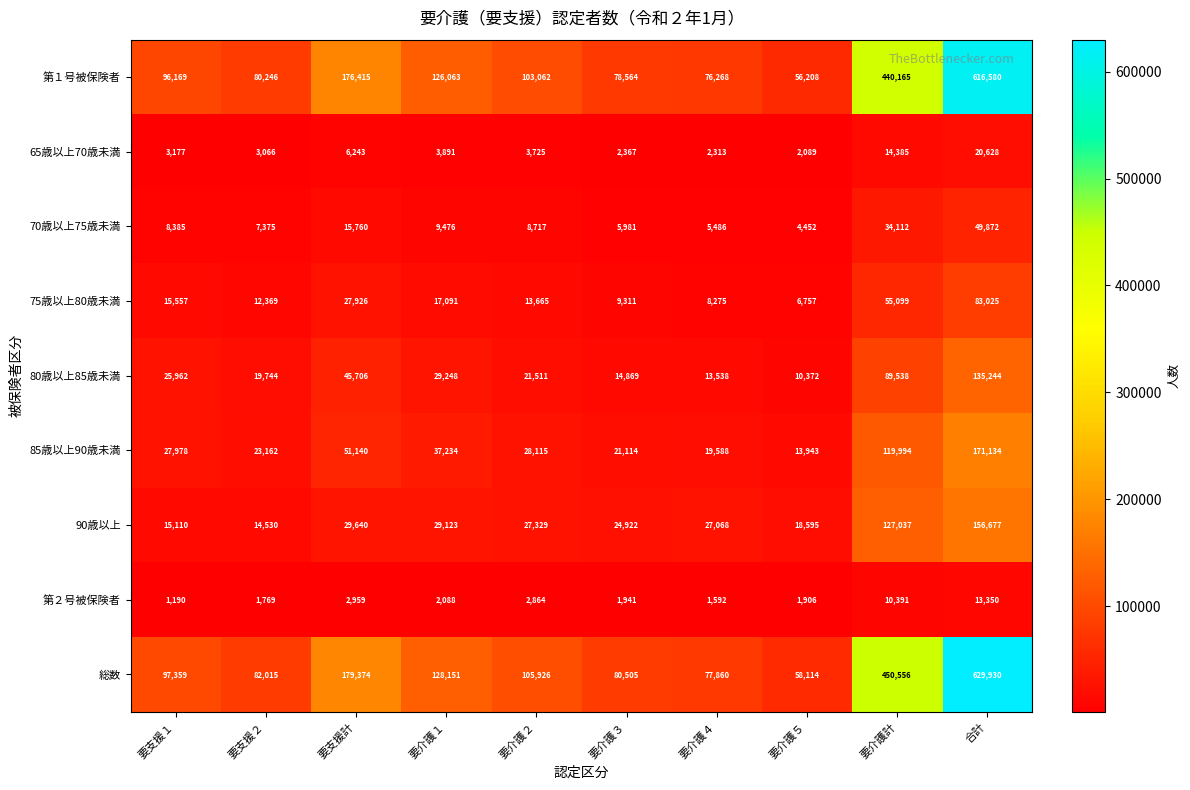

Is the value of 90歳以上 at 要支援１ greater than the value of 第２号被保険者 at 要介護２?

Yes